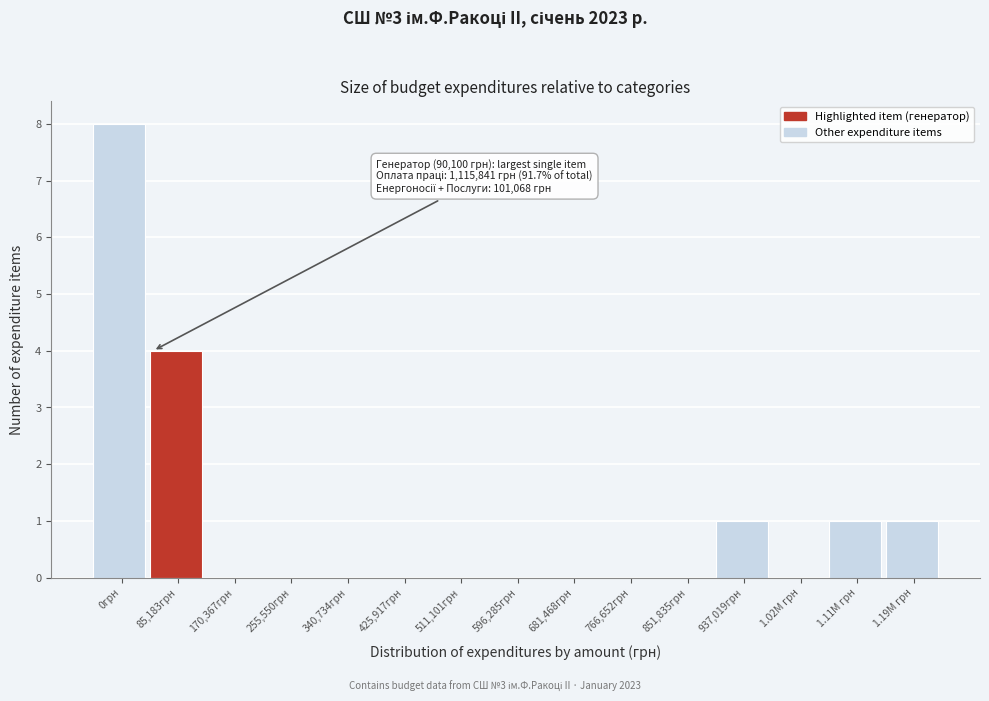

Reading left to right, extract all data points from this chart.

0грн=8	85,183грн=4	170,367грн=0	255,550грн=0	340,734грн=0	425,917грн=0	511,101грн=0	596,285грн=0	681,468грн=0	766,652грн=0	851,835грн=0	937,019грн=1	1.02M грн=0	1.11M грн=1	1.19M грн=1